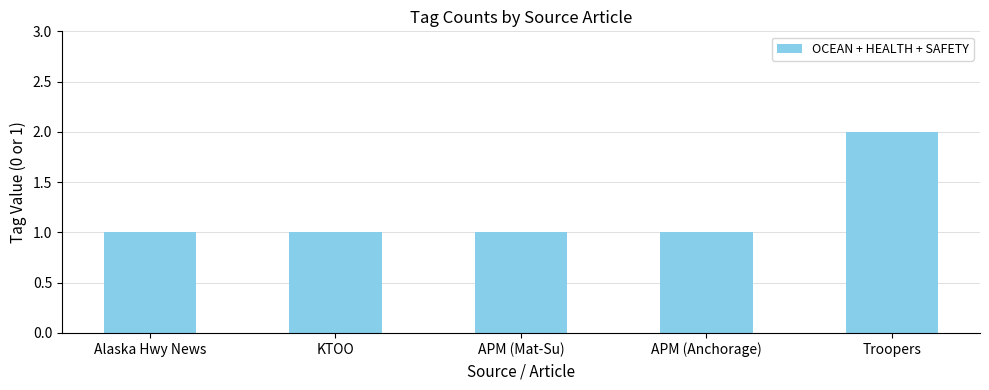

Does the chart contain stacked bars?

No